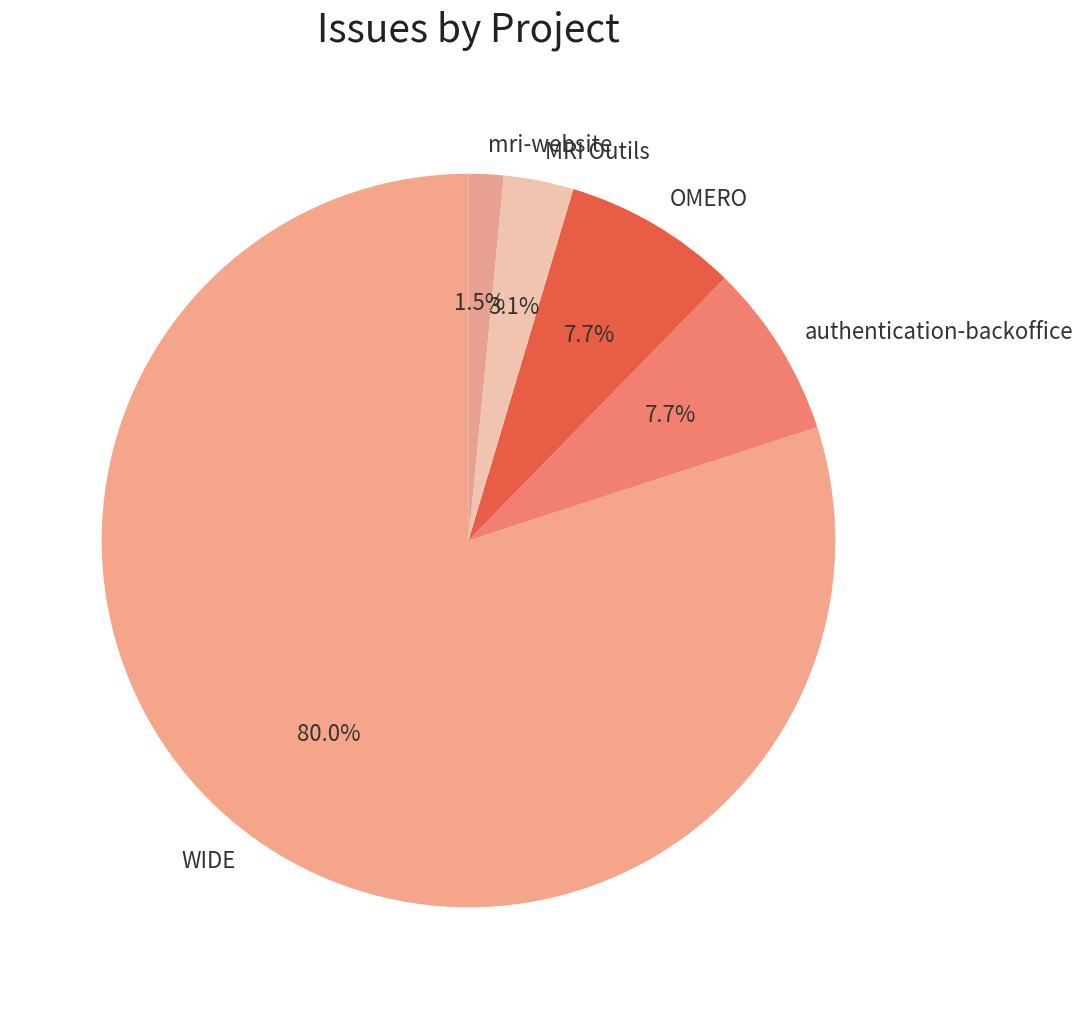

Which category accounts for the majority?

WIDE